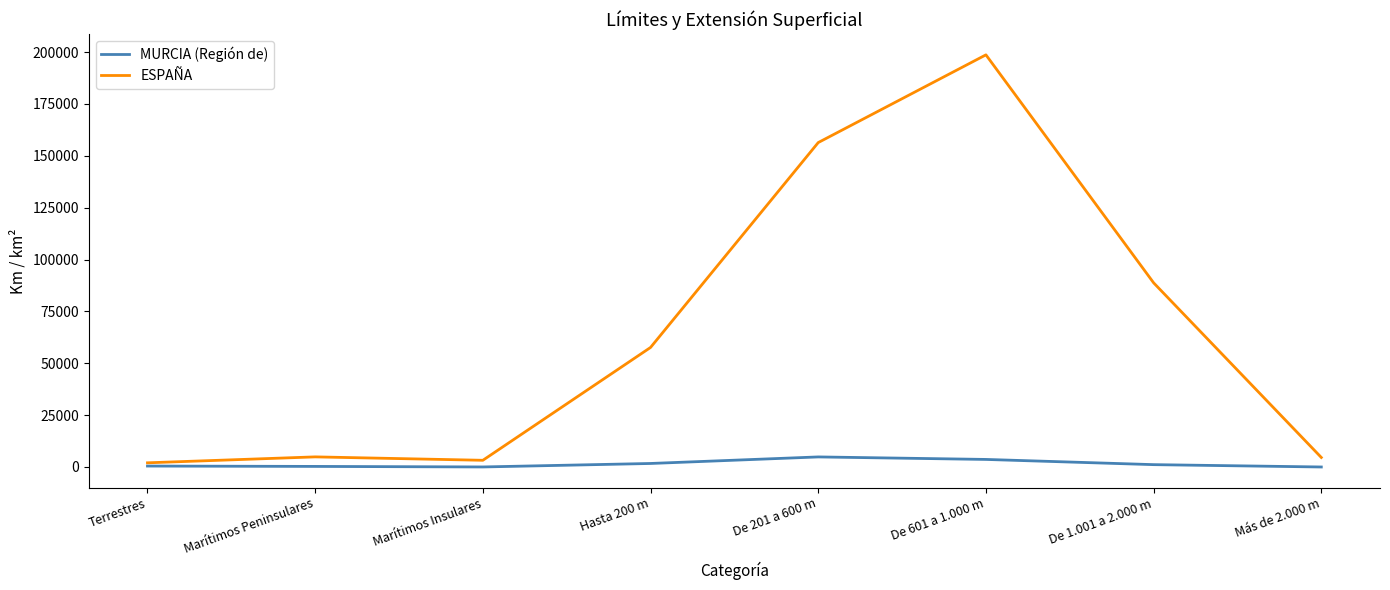

The MURCIA (Región de) series shows 274 at Marítimos Peninsulares. True or false?

True